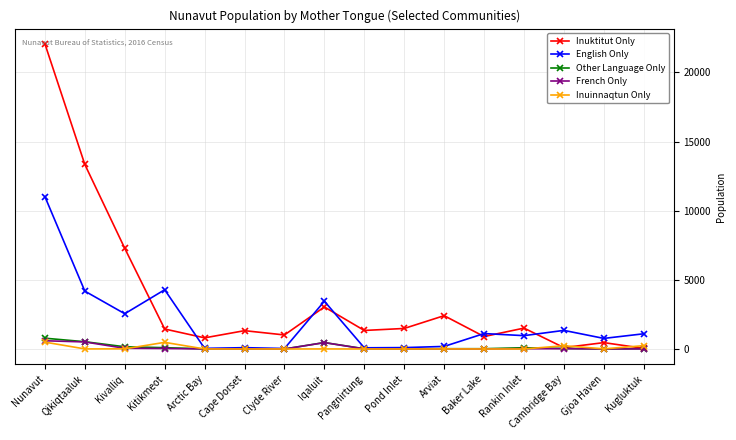

What is the difference between the highest and lowest values at Clyde River?

1015